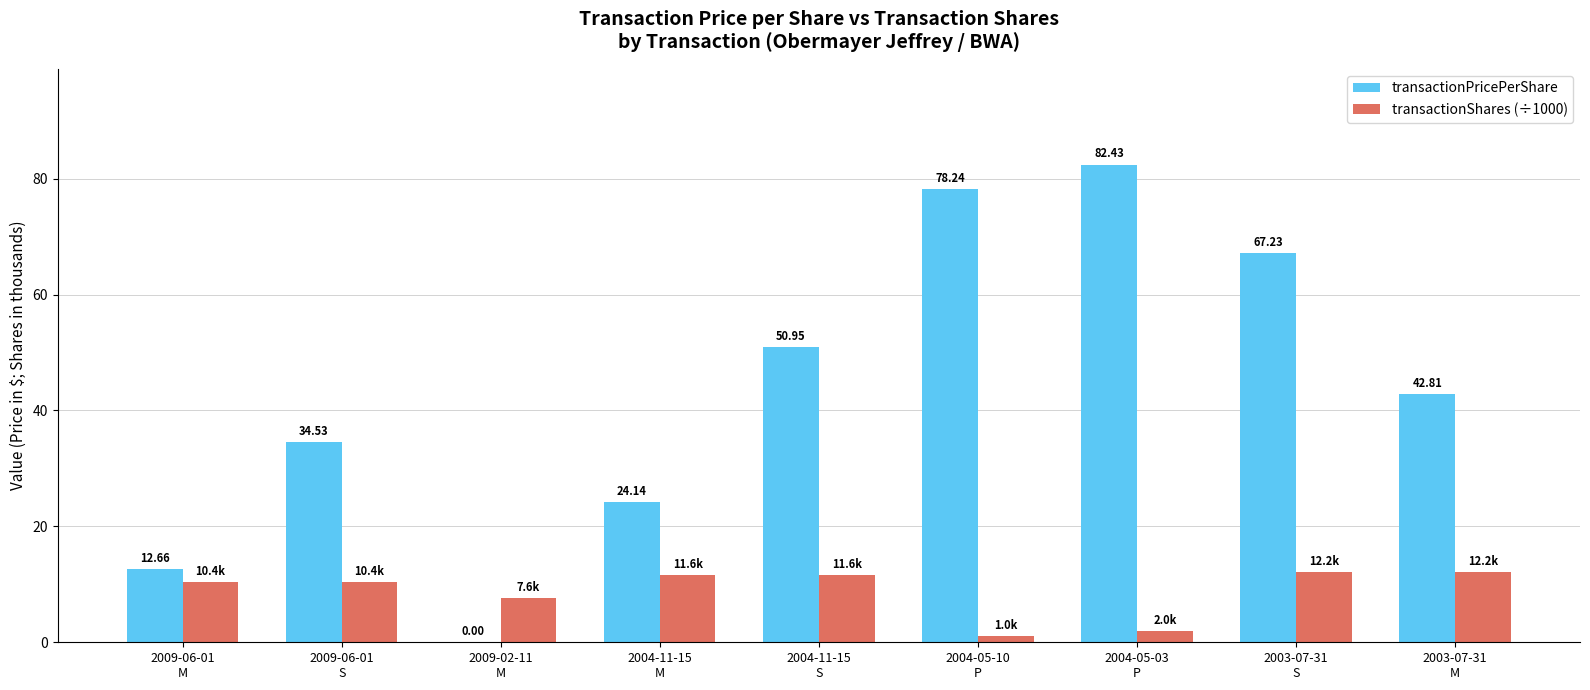

The transactionPricePerShare series shows 42.8 at 2003-07-31
M. True or false?

True